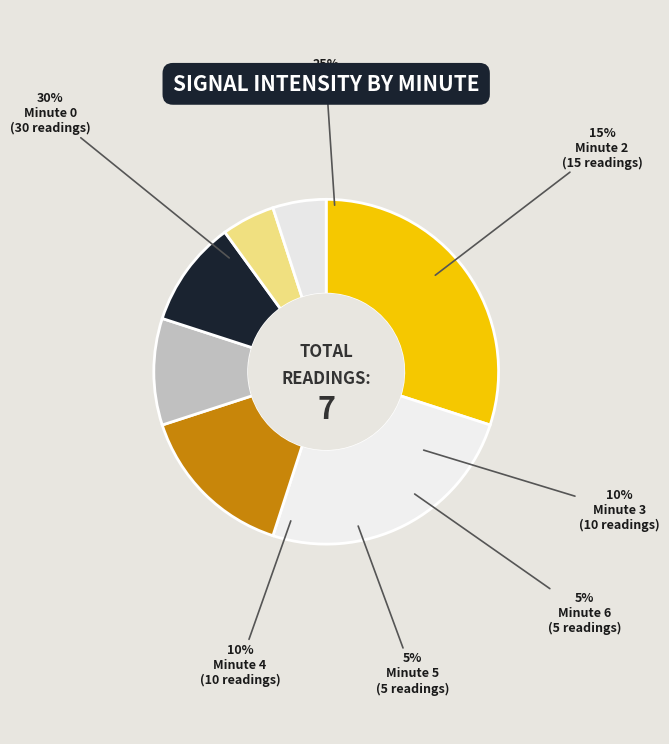

Does Minute 1 account for over 50% of the chart?

No